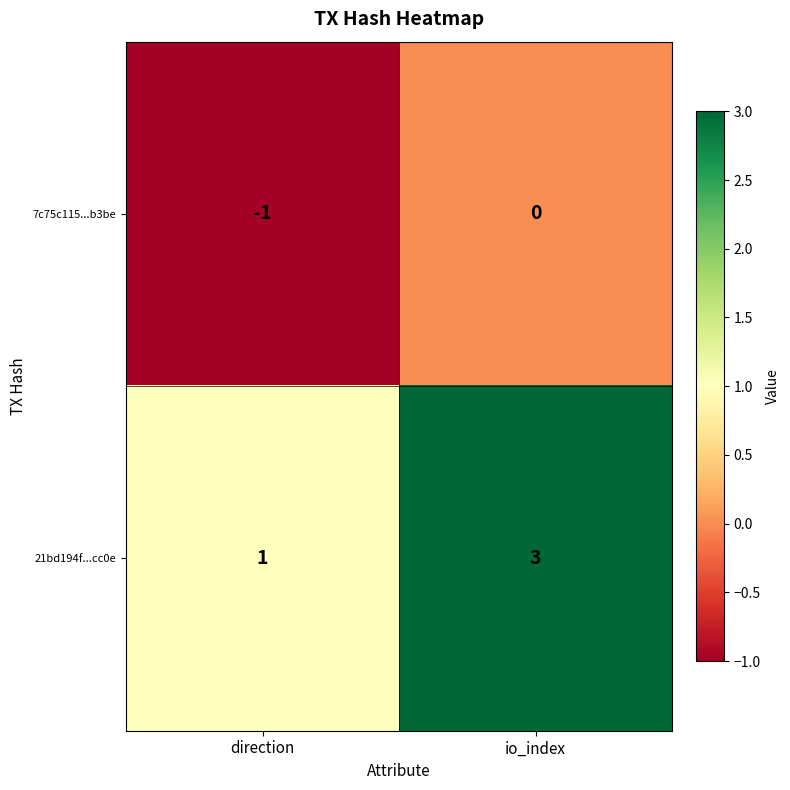

Reading left to right, list all the values displayed in this chart.

7c75c115...b3be: direction=-1	io_index=0
21bd194f...cc0e: direction=1	io_index=3